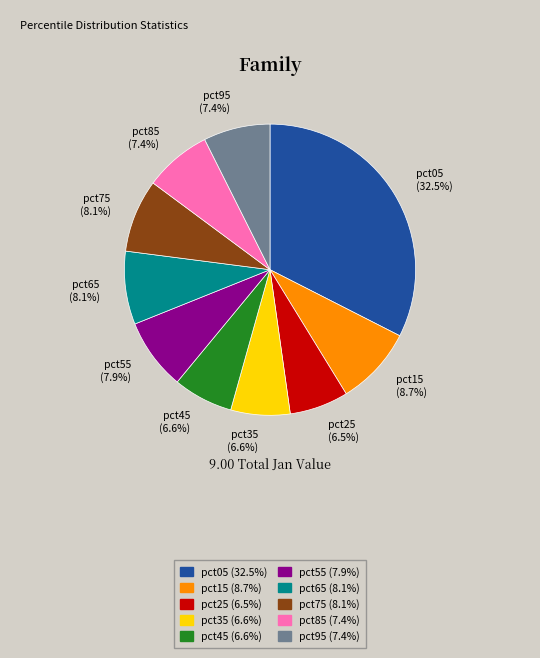

To the nearest percent, what is the difference between the largest and smallest slice percentages?

26%